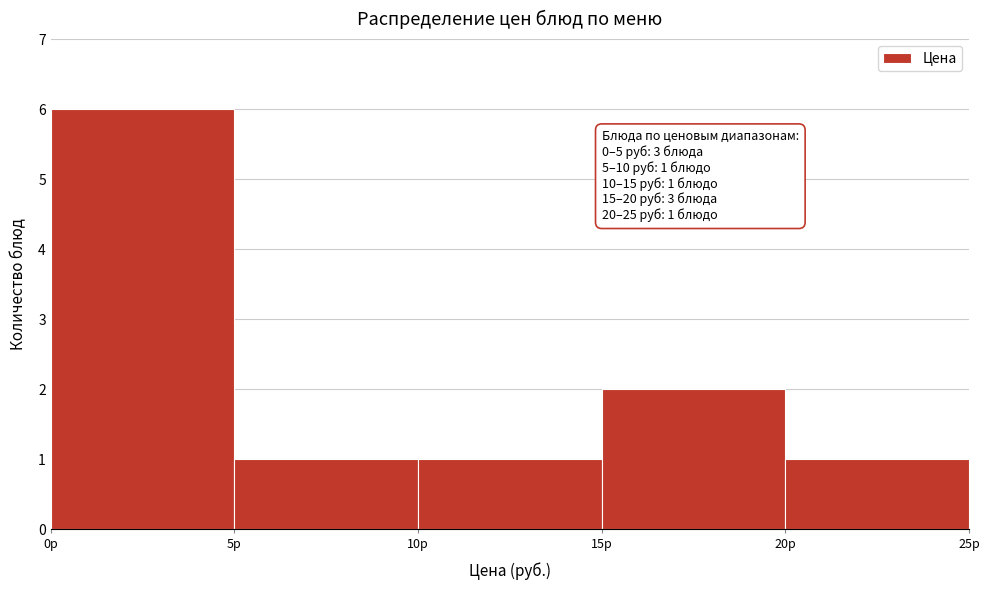

Which range on the x-axis has the tallest bar?

0 to 5